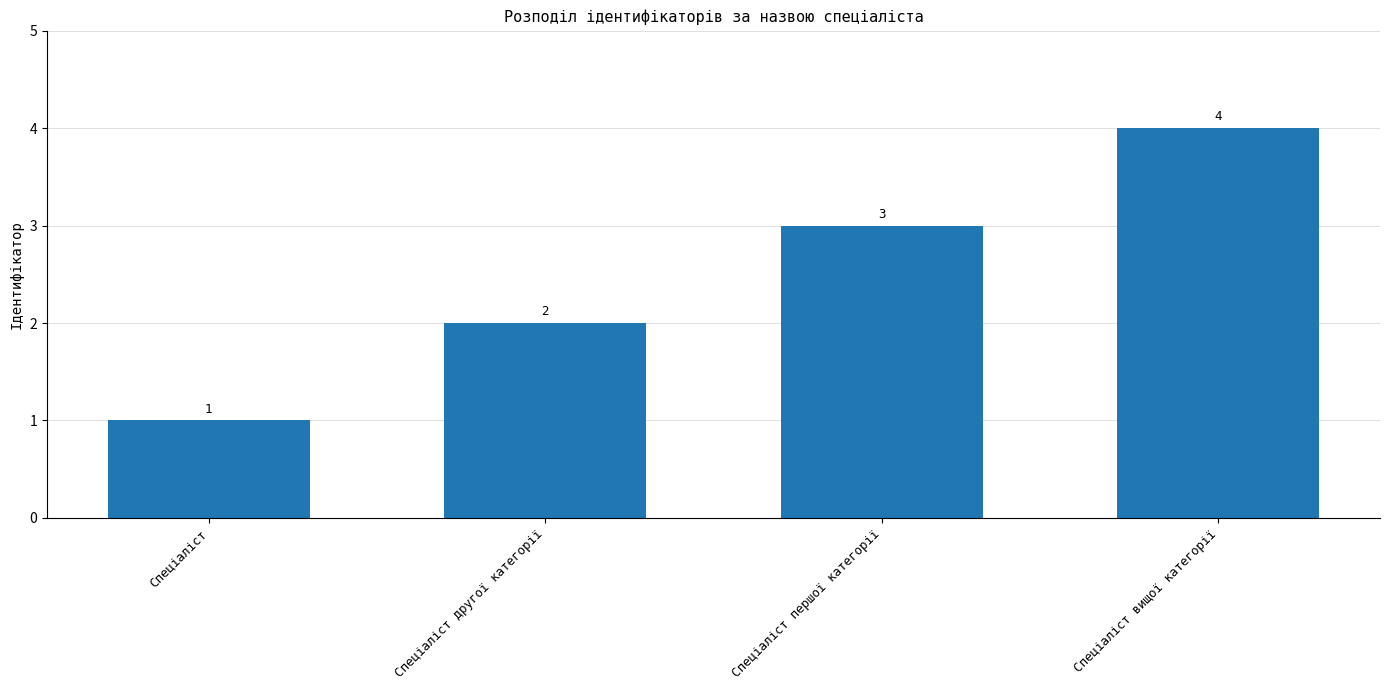

Between Спеціаліст вищої категорії and Спеціаліст, which is larger?

Спеціаліст вищої категорії